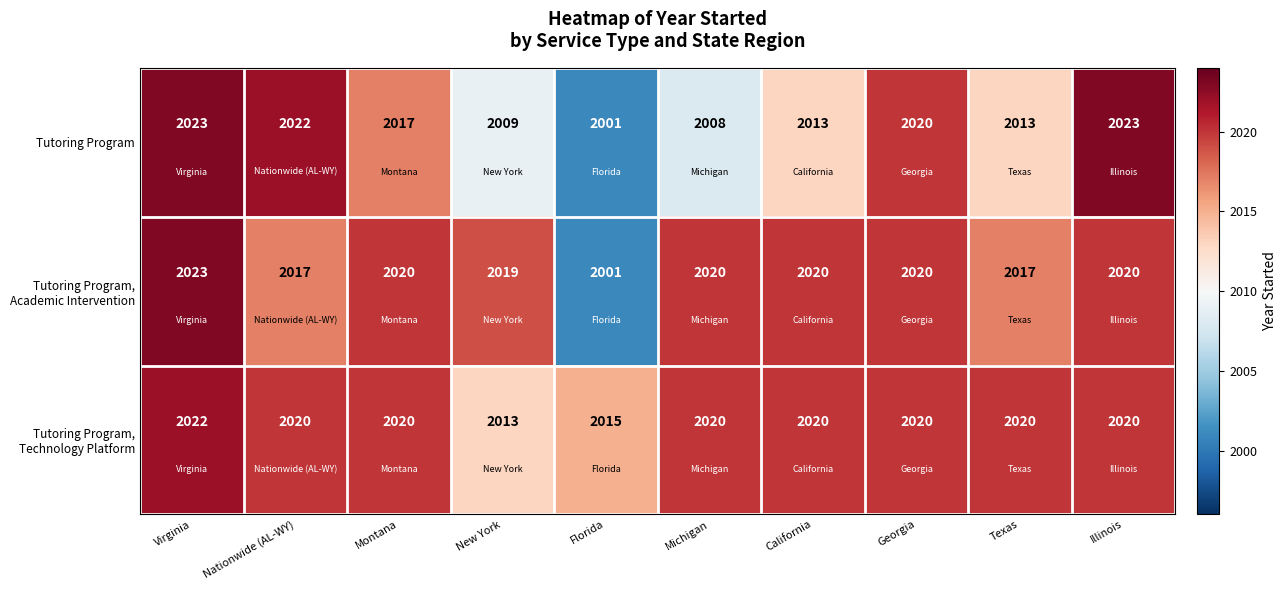

True or false: Tutoring Program has a value of 2794 at Virginia.

False